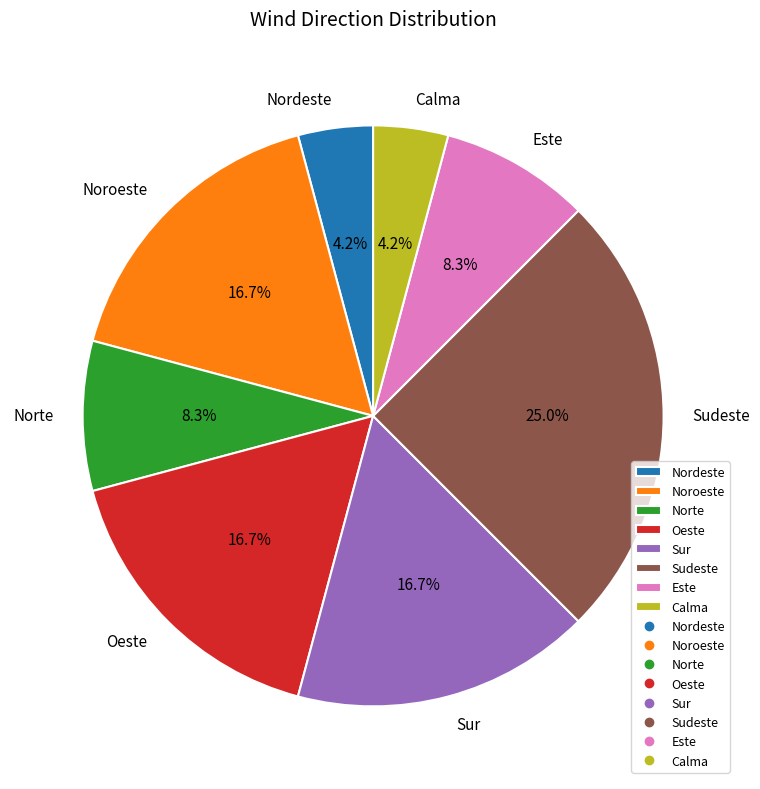

Is the sum of Sudeste and Este greater than half?

No